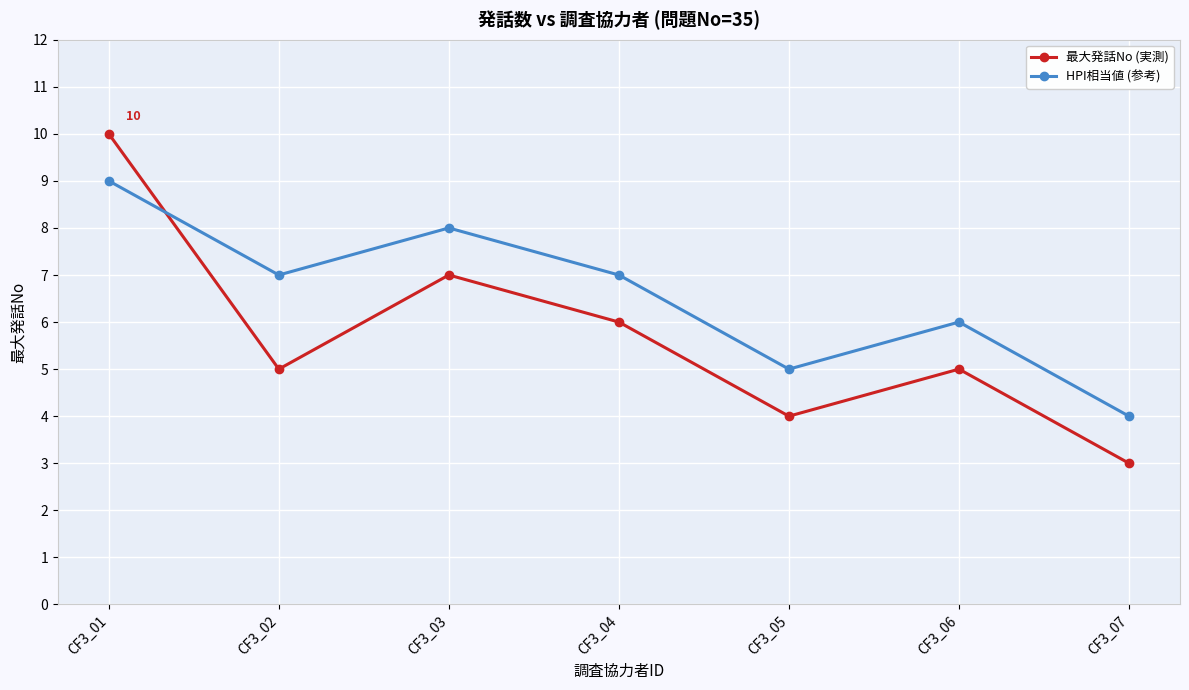

What is the difference between the maximum and second lowest values in the HPI相当値 (参考) series?

4